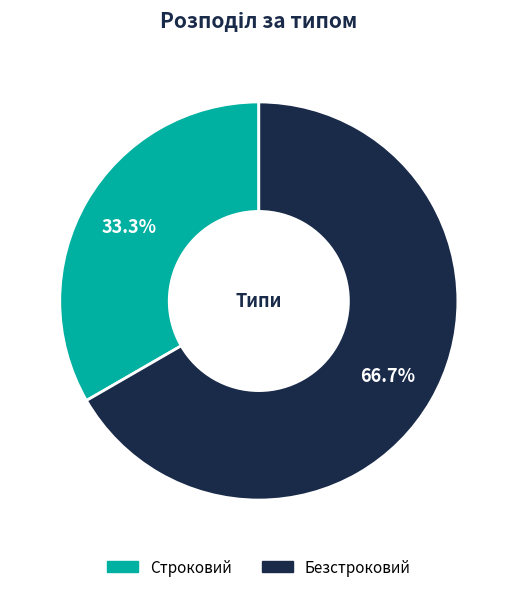

Is the sum of Строковий and Безстроковий greater than half?

Yes